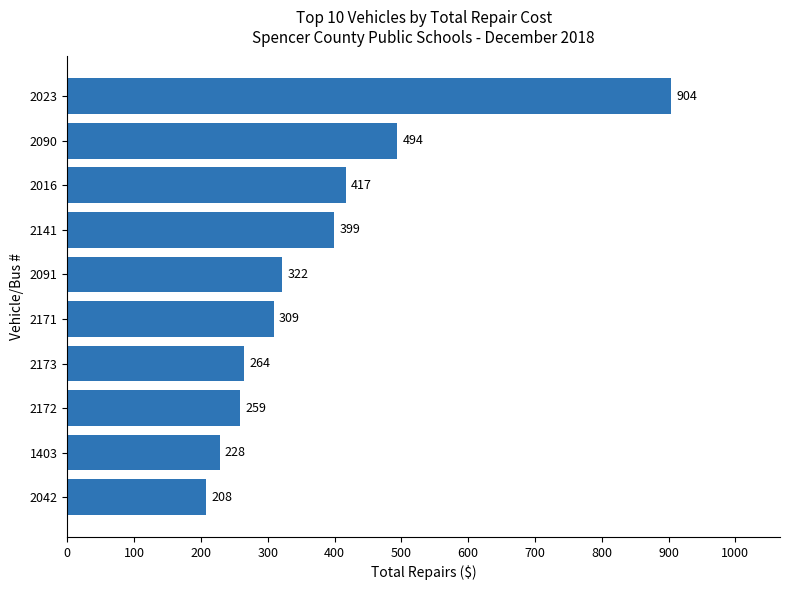

Count the number of data series in this chart.

1